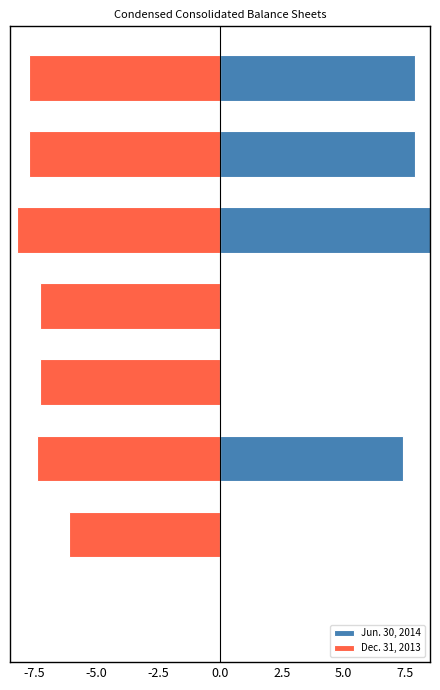

What is the average value of the Dec. 31, 2013 series?

-6.5